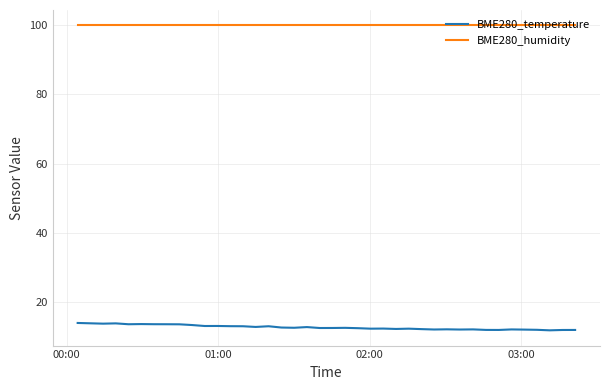

True or false: BME280_humidity and BME280_temperature intersect in this chart.

False